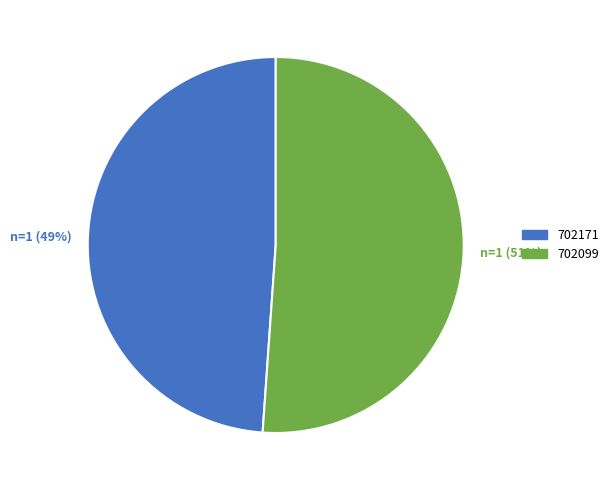

To the nearest percent, what is the average slice percentage?

50%